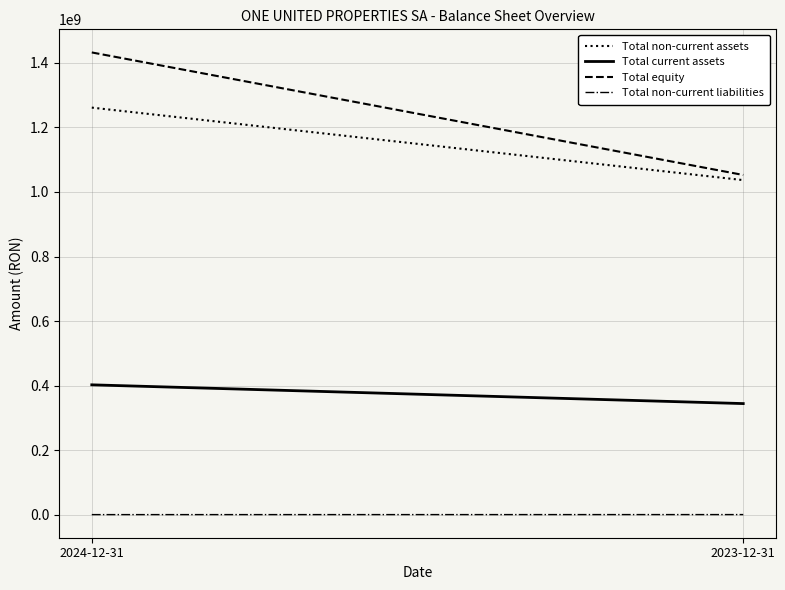

What is the greatest value displayed?

1432399293